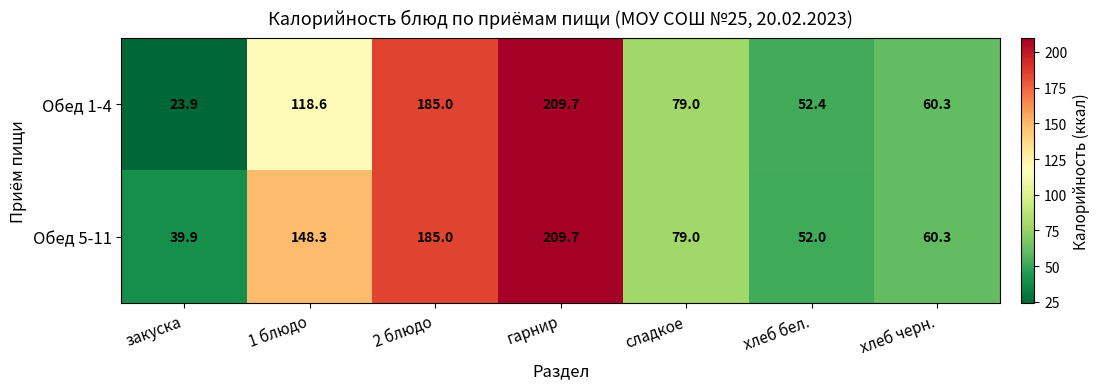

Reading right to left, extract all data points from this chart.

Обед 1-4: 60.3	52.4	79.0	209.7	185.0	118.6	23.9
Обед 5-11: 60.3	52.0	79.0	209.7	185.0	148.3	39.9